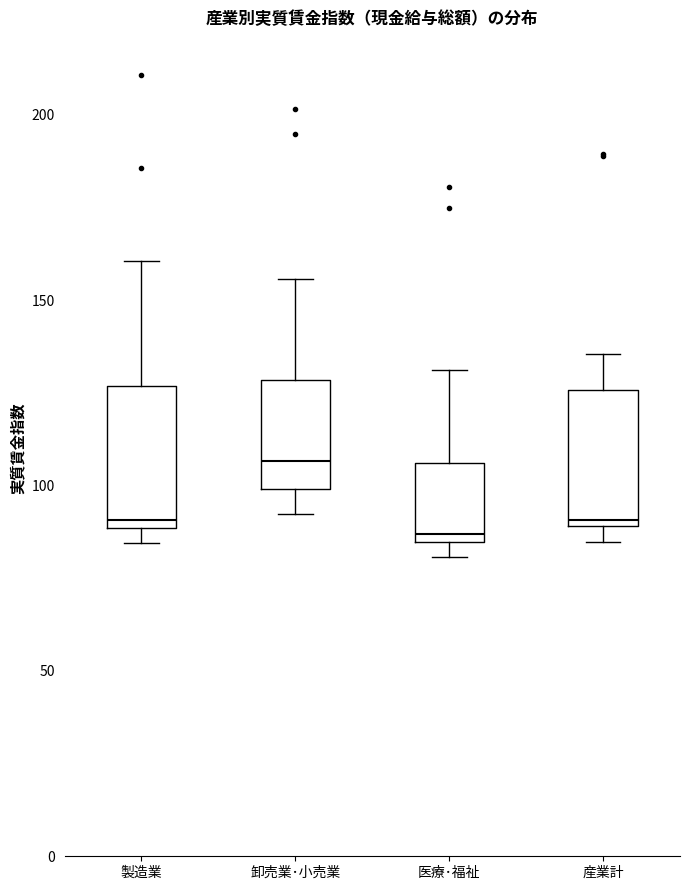

Reading left to right, read every box against the y-axis: the position of its median line, the range the box covers, and the ends of its whiskers. The values are not printed on the chart, so give them approximately, as read against the axis.

製造業: median 90 (just above the box's lower edge), box 90 to 125, whiskers 85 to 160
卸売業･小売業: median 105, box 100 to 130, whiskers 90 to 155
医療･福祉: median 85 (just above the box's lower edge), box 85 to 105, whiskers 80 to 130
産業計: median 90 (just above the box's lower edge), box 90 to 125, whiskers 85 to 135